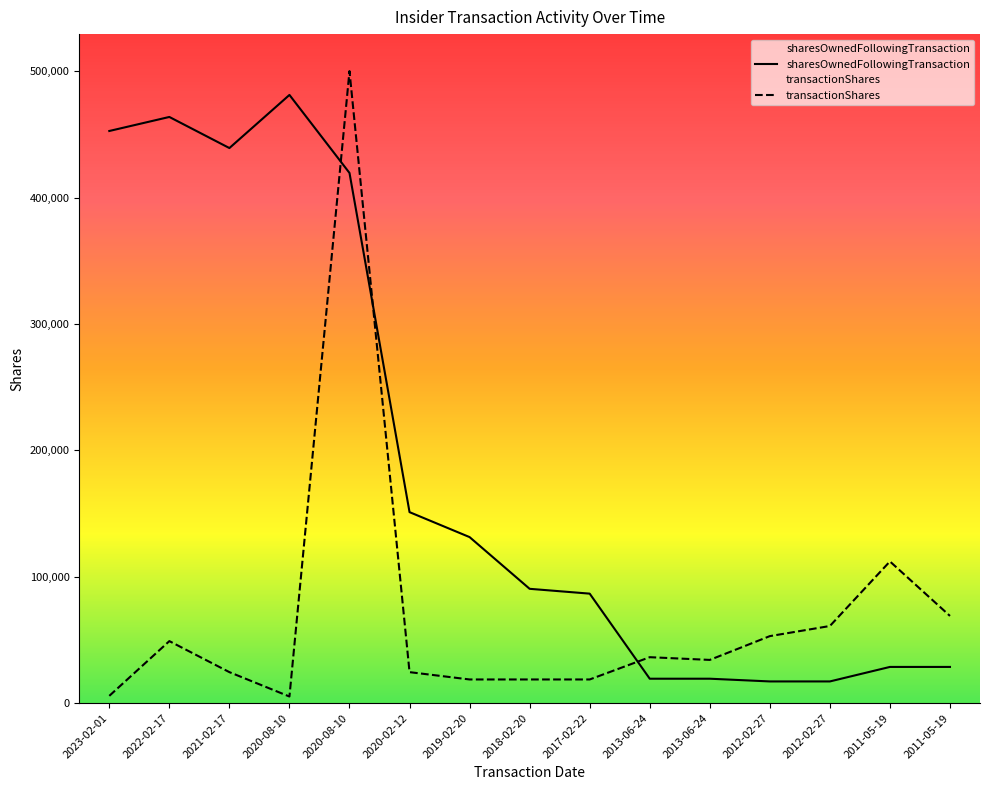

What is the sum of the transactionShares values at 2021-02-17 and 2011-05-19?

93546